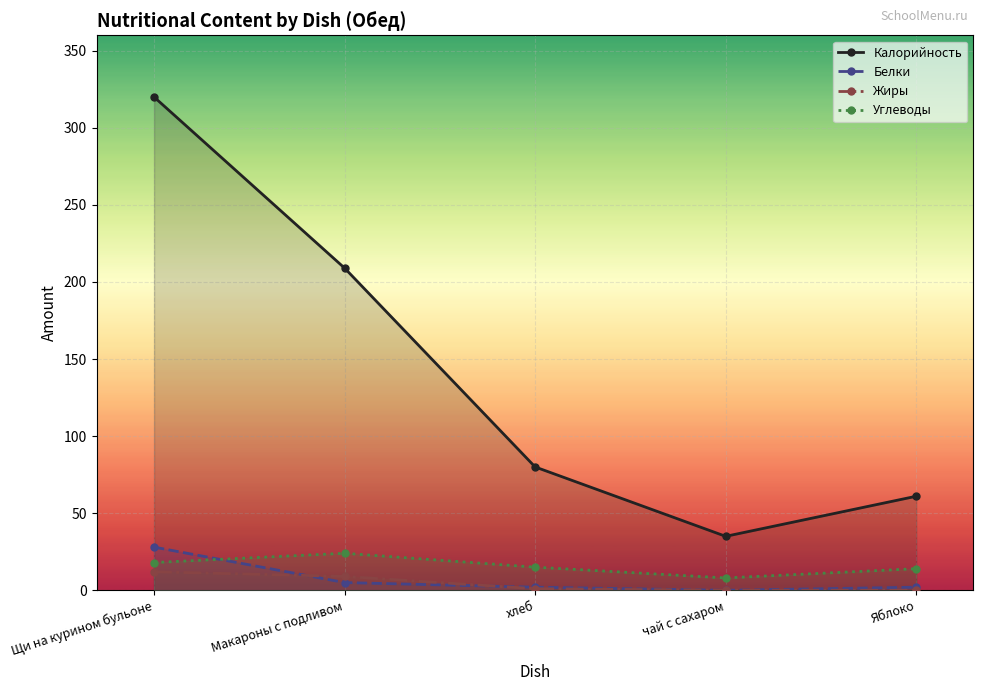

What is the difference between the second highest and second lowest values in the Калорийность series?

148